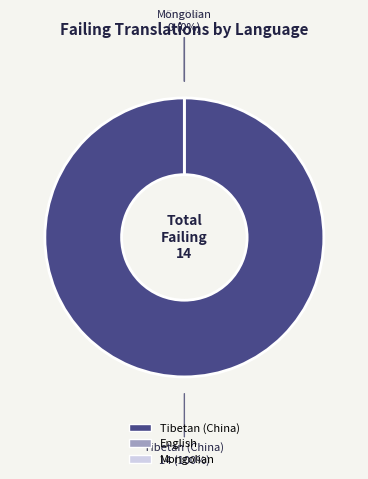

Which has a higher value, English or Tibetan (China)?

Tibetan (China)